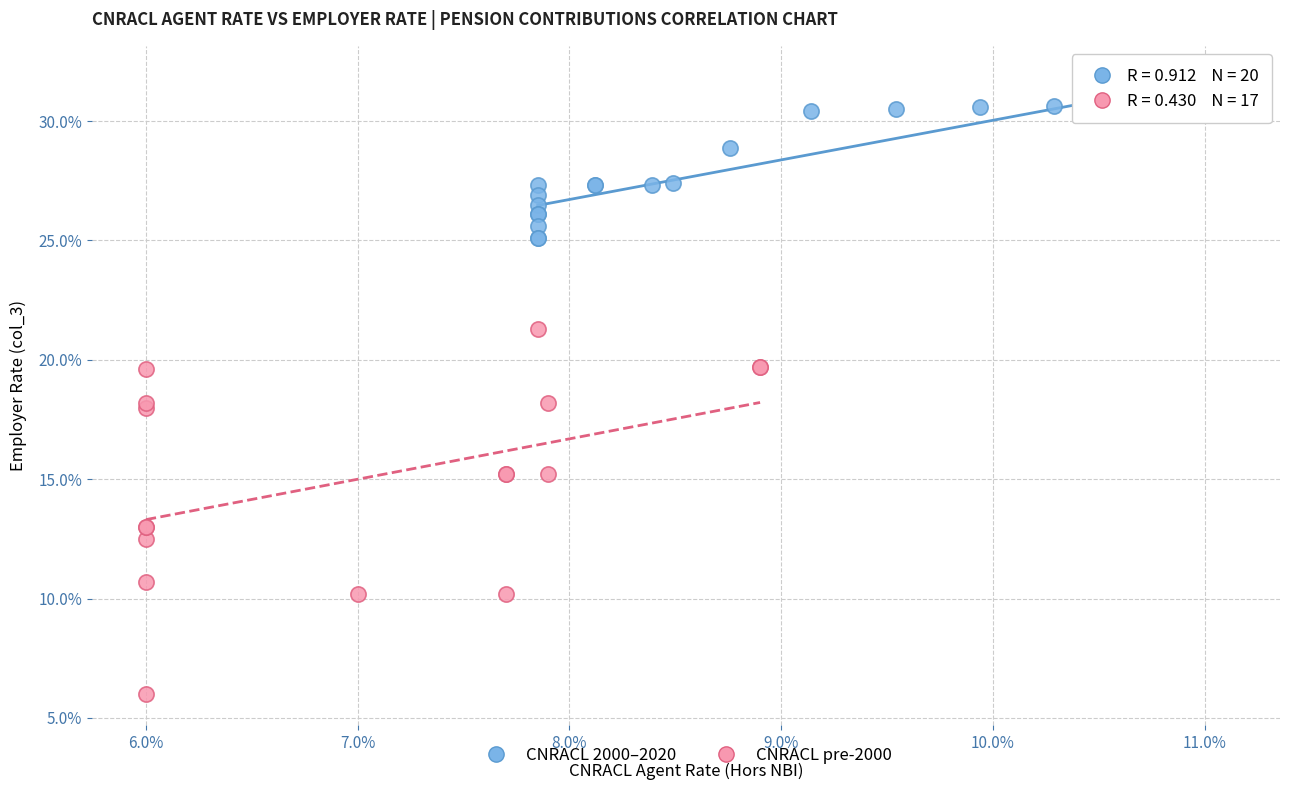

Which series has the widest spread of Y values?

CNRACL pre-2000